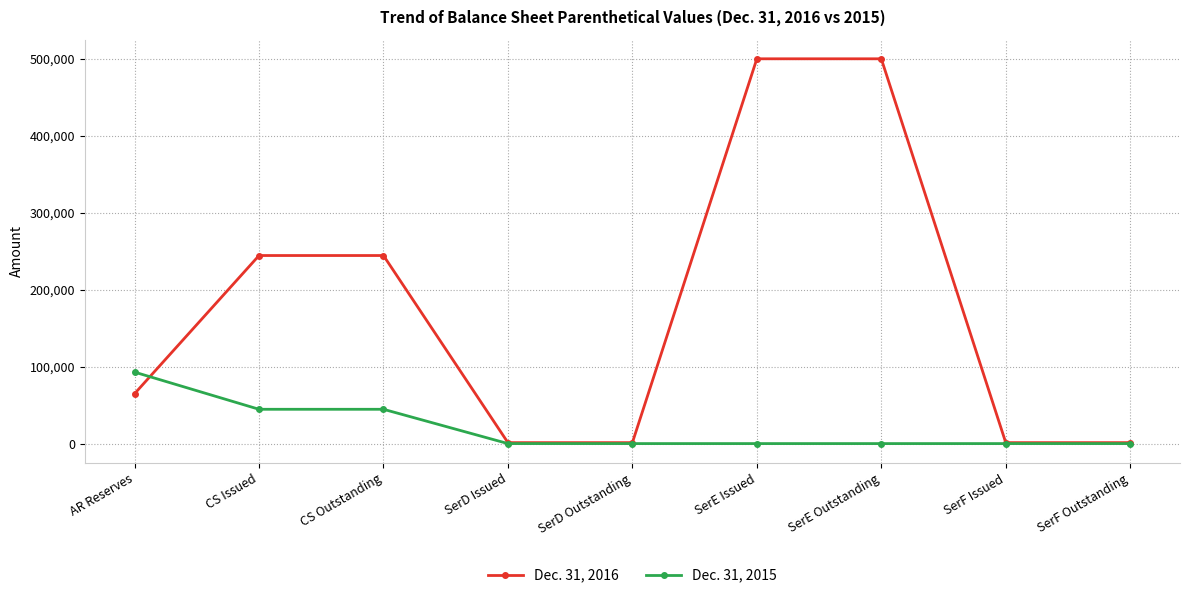

What is the label of the 9th point from the left?

SerF Outstanding